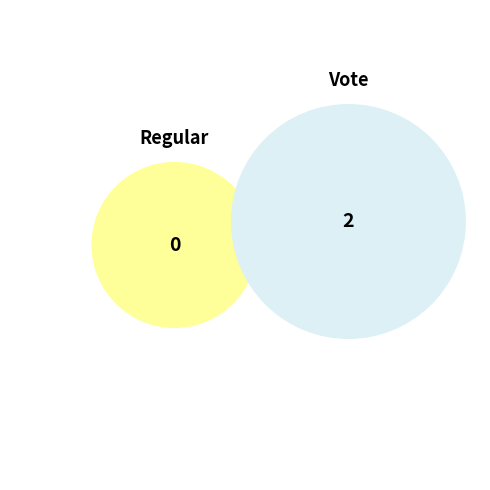

Combined, what portion of the pie is Regular and Vote?

100.0%